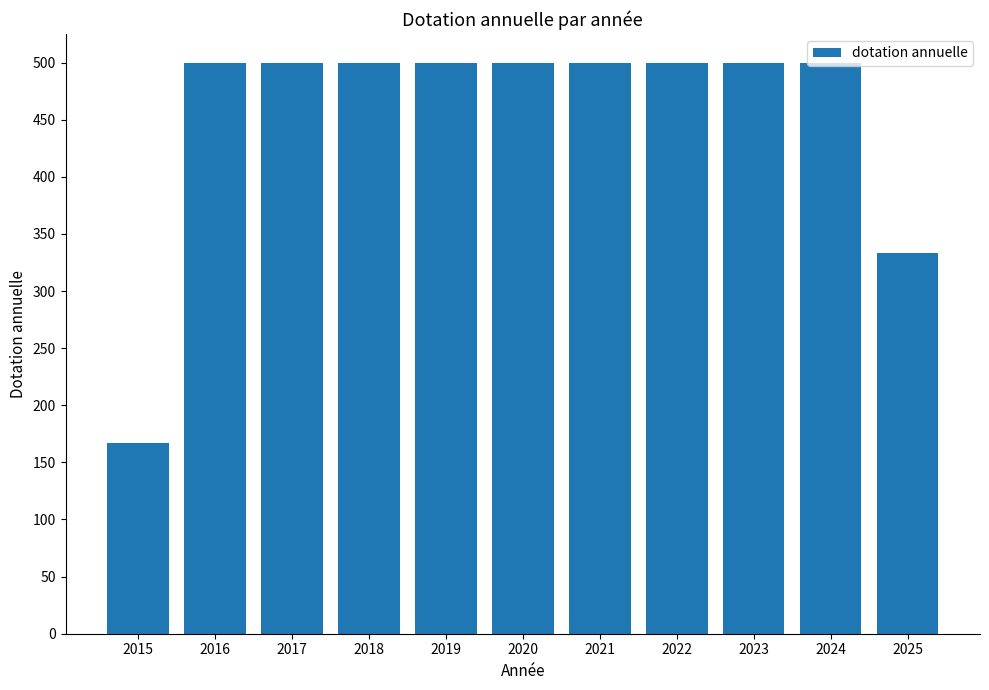

The value at 2020 is 500. True or false?

True